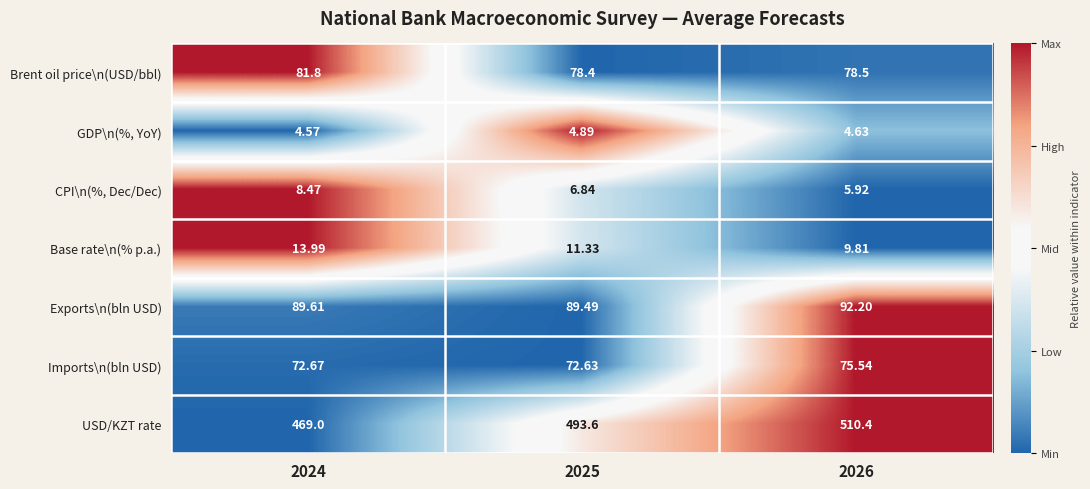

Which label corresponds to the smallest value in the chart?

2024